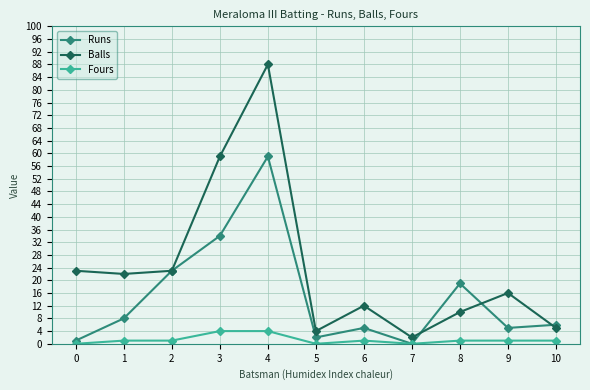

Reading left to right, transcribe all the data shown in this chart.

Runs: 1	8	23	34	59	2	5	0	19	5	6
Balls: 23	22	23	59	88	4	12	2	10	16	5
Fours: 0	1	1	4	4	0	1	0	1	1	1